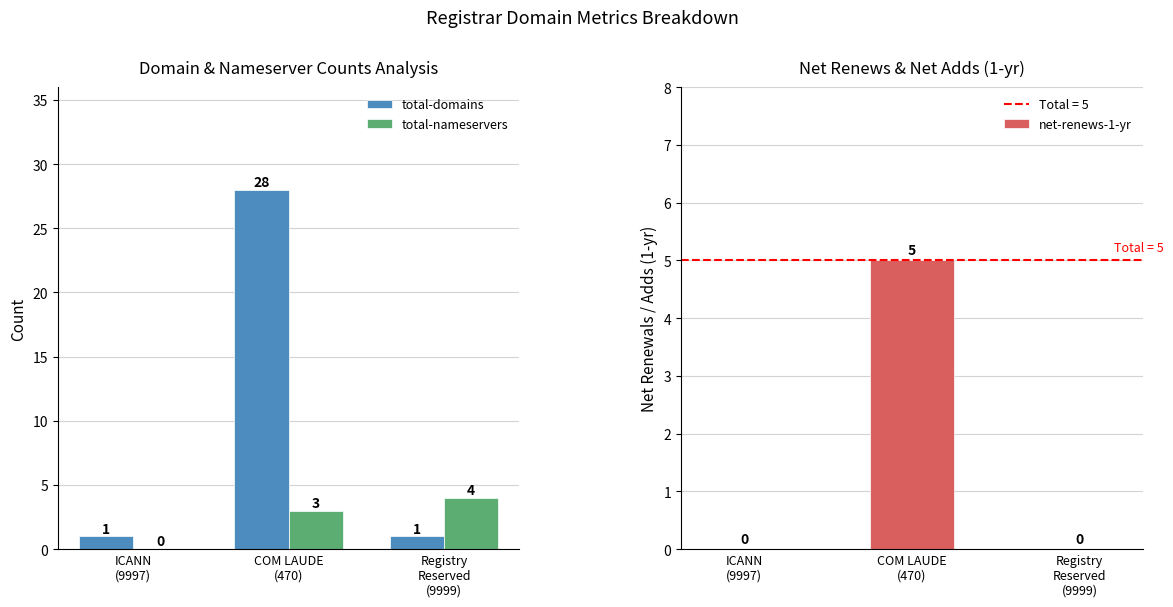

The total-nameservers series shows 4 at Registry
Reserved
(9999). True or false?

True